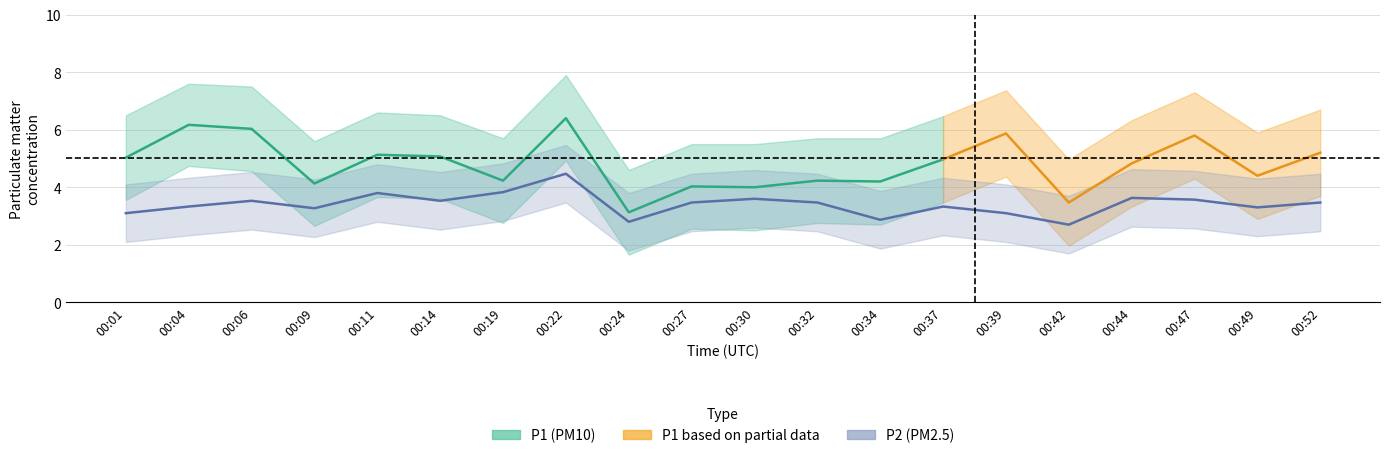

The value of P1 at 00:22 is 6.4. True or false?

True